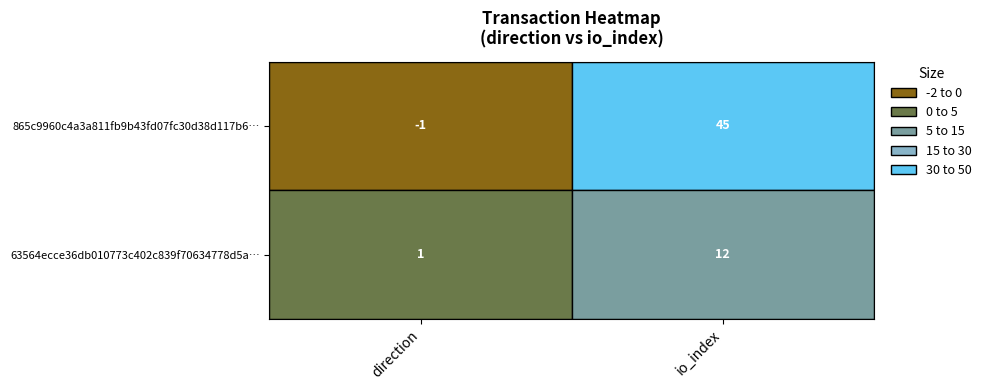

How many 63564ecce36db010773c402c839f70634778d5a values are between 1 and 12?

2